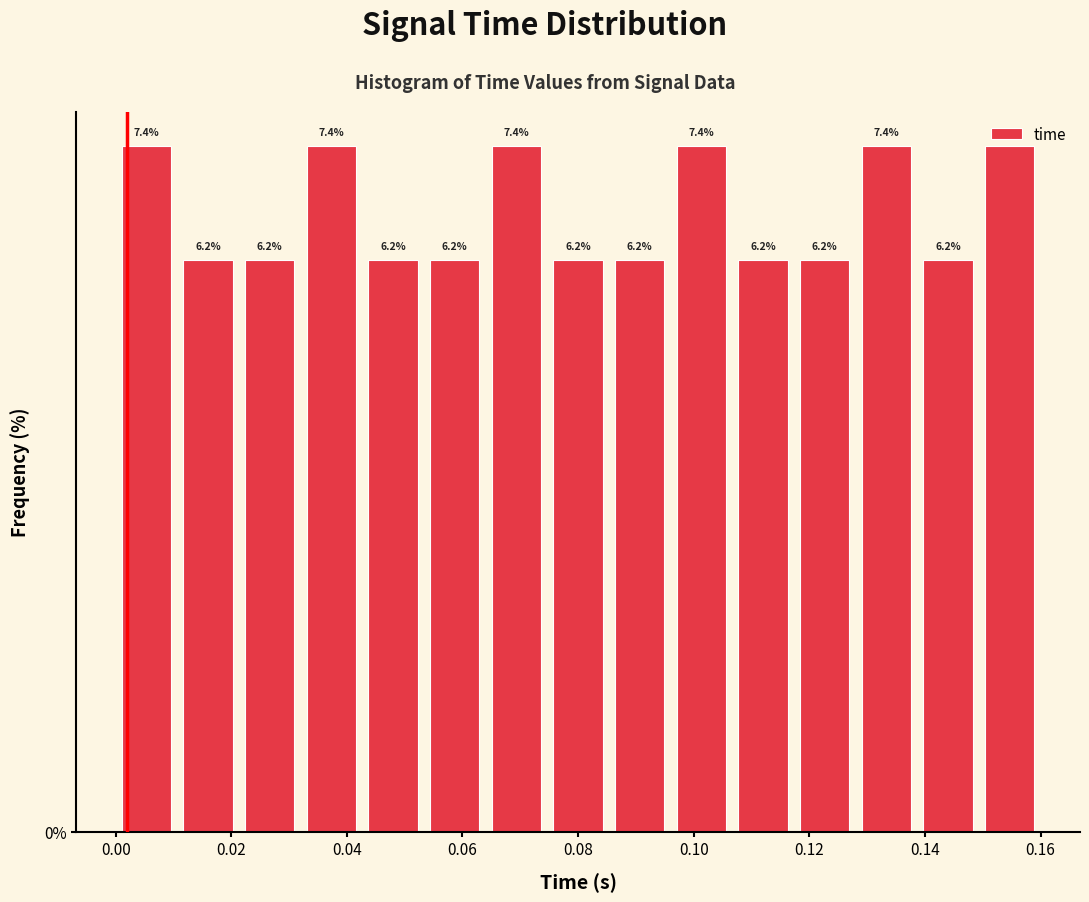

How tall is the bar that spans 0.064 to 0.074 on the x-axis? The bar edges are not printed on the chart, so give them approximately, as read against the axis.

7.4